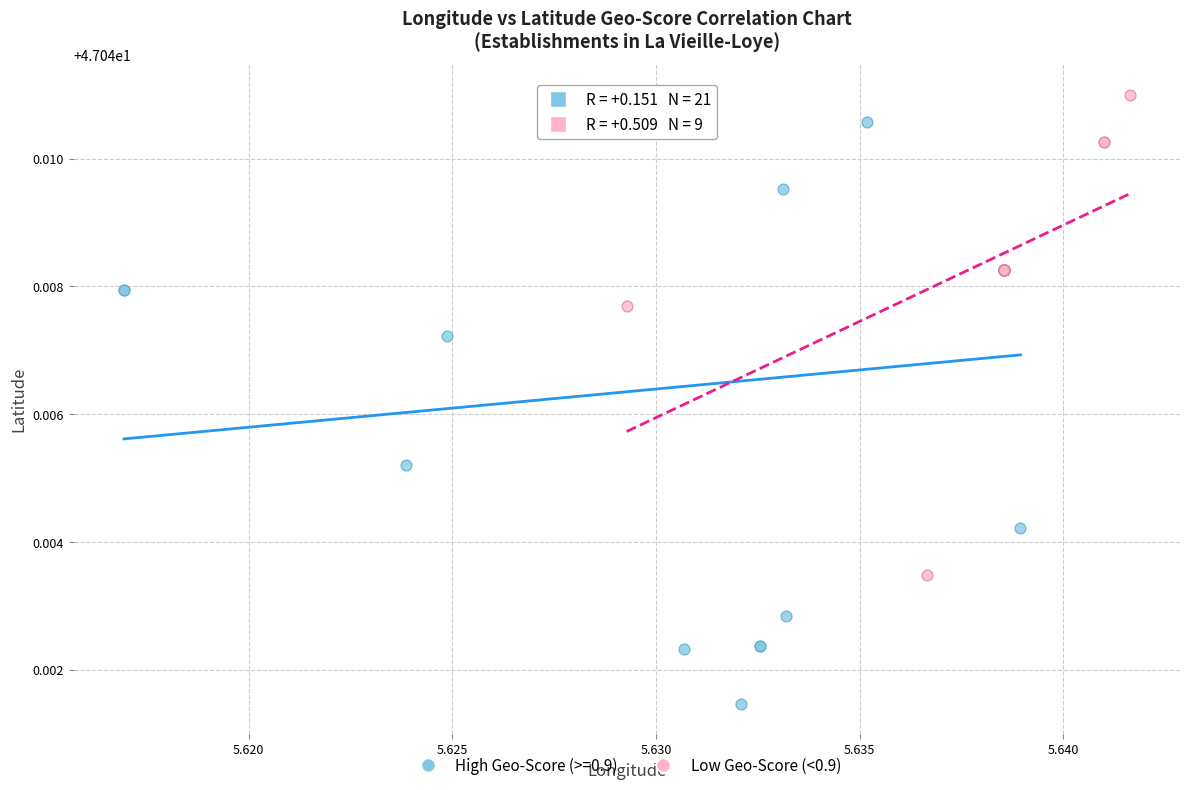

Which series reaches the maximum Y coordinate?

Low Geo-Score (<0.9)